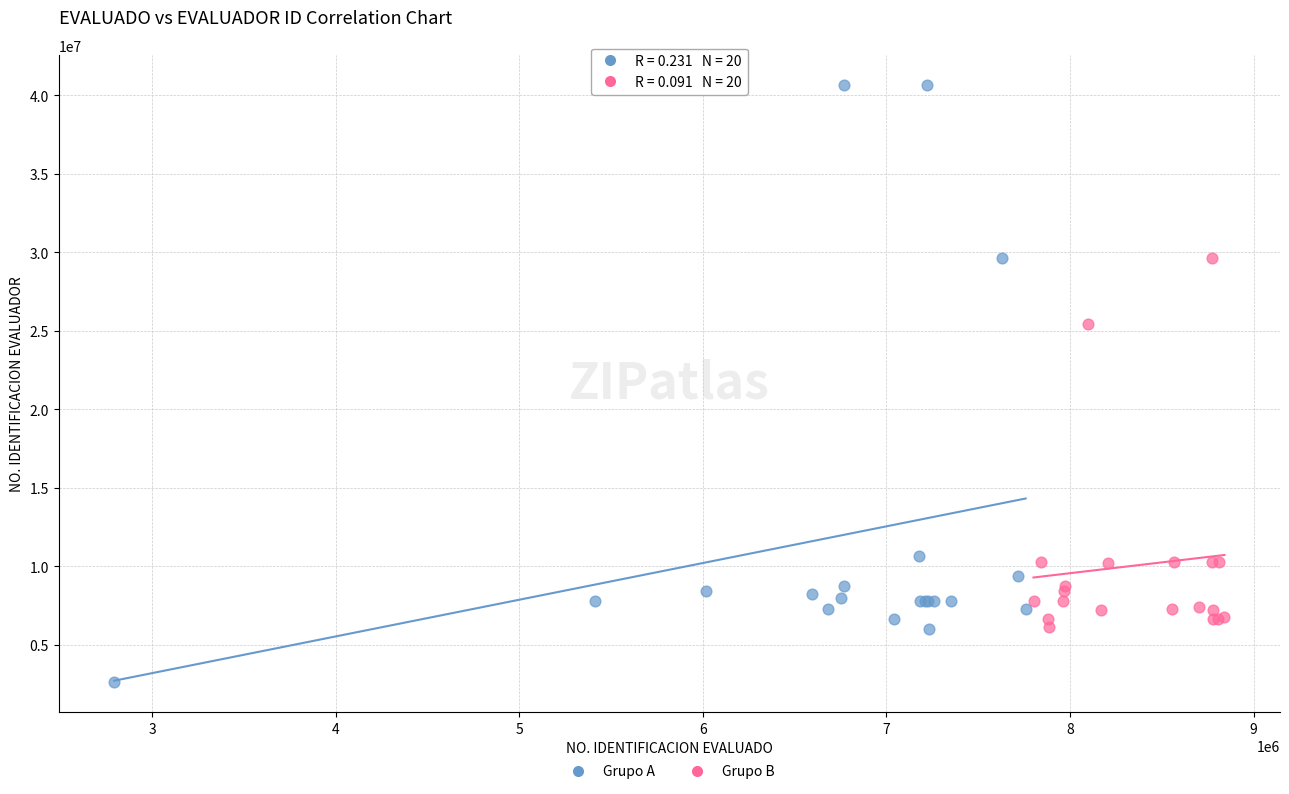

Which series reaches the maximum Y coordinate?

Grupo A